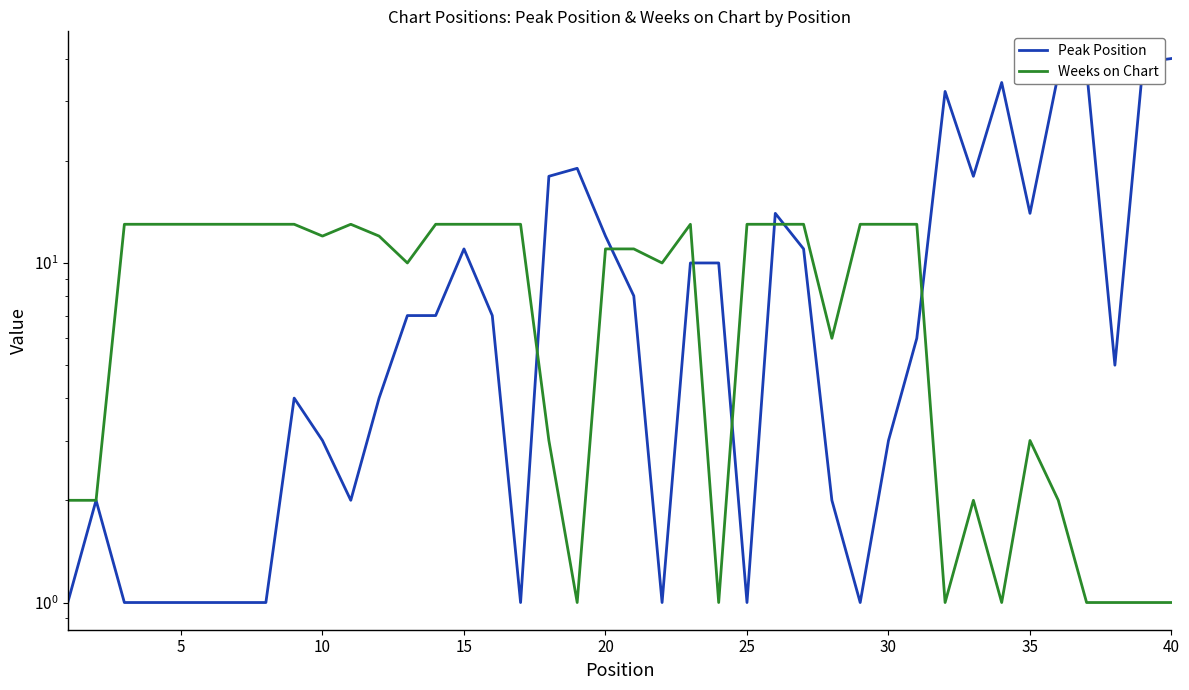

What is the sum of all Weeks on Chart values?

341